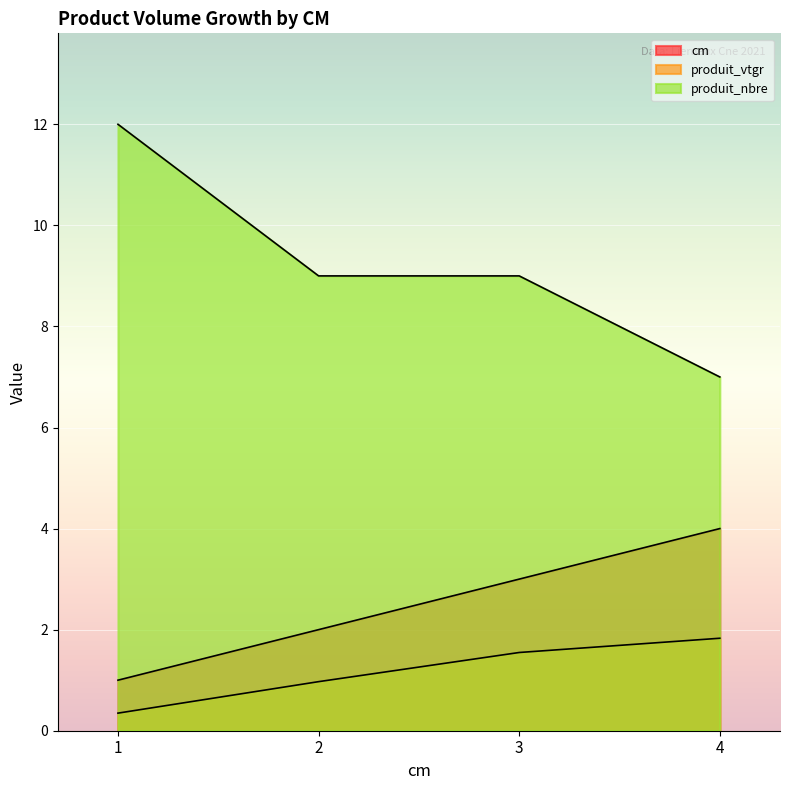

What is the difference between the highest and lowest values at 3?

7.5